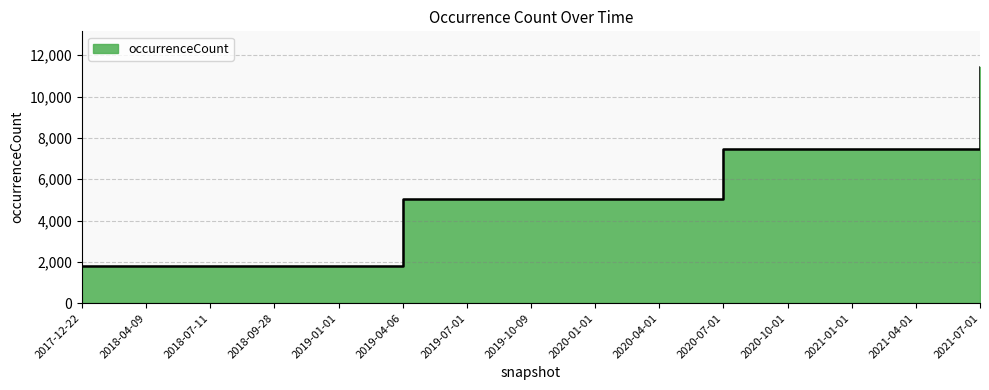

What position from the right is 2018-04-09?

14